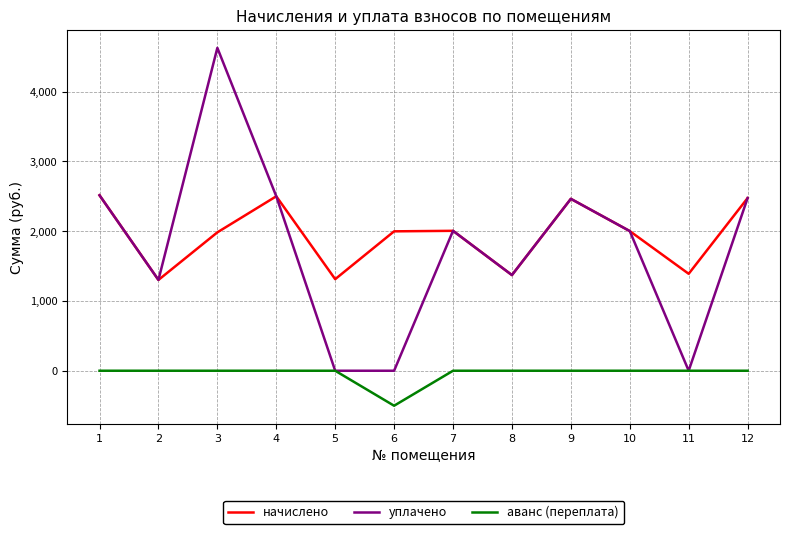

Which label corresponds to the smallest value in the chart?

6